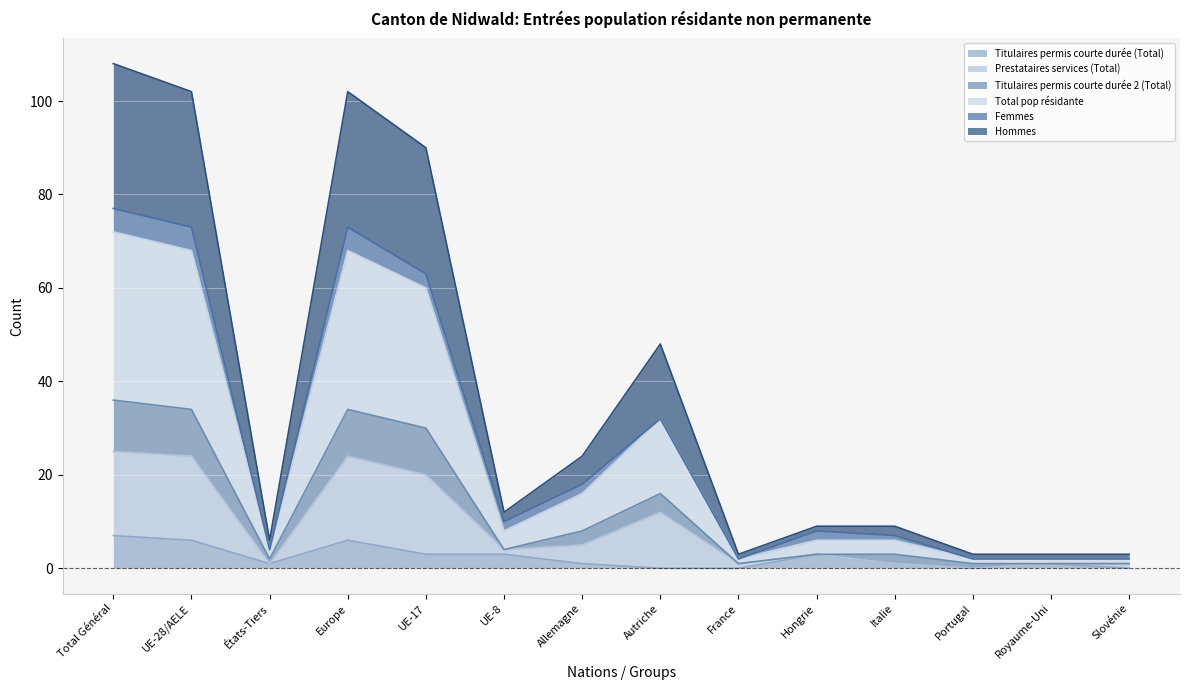

What is the difference between the highest and lowest values at Royaume-Uni?

2